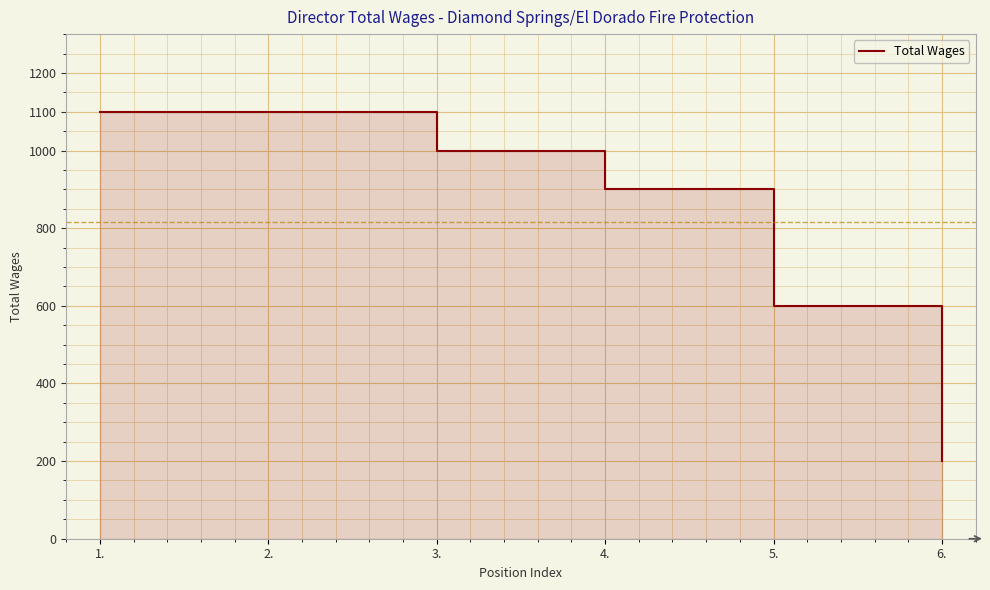

True or false: the data shows 1589 at 4..

False